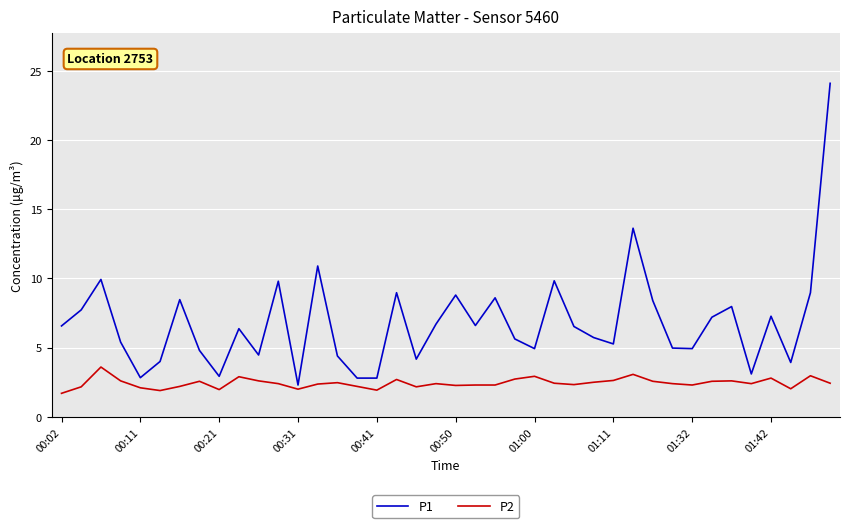

What is the smallest value displayed?

1.7